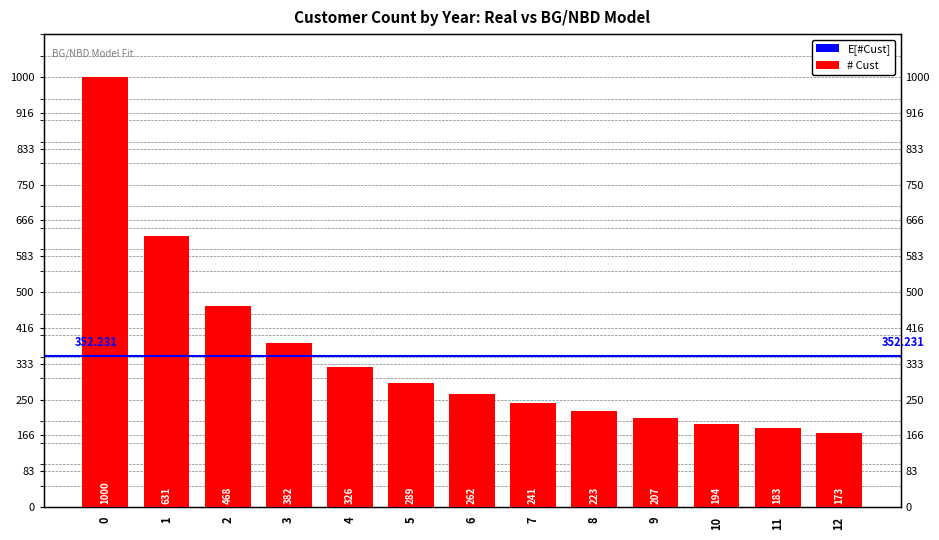

Which has a higher value, 2 or 5?

2